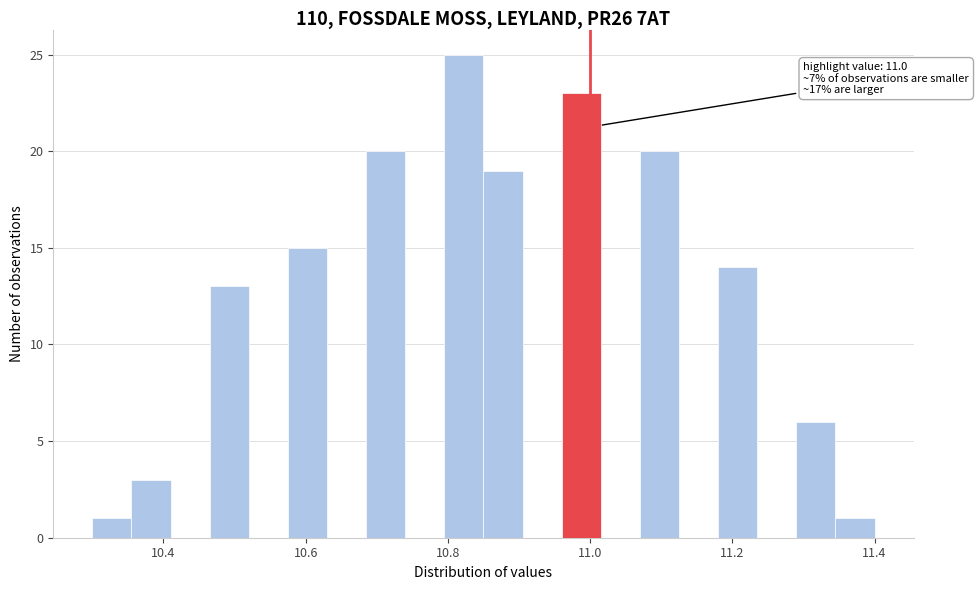

Read against the x-axis, roughly where is the centre of the tallest bar?

10.82